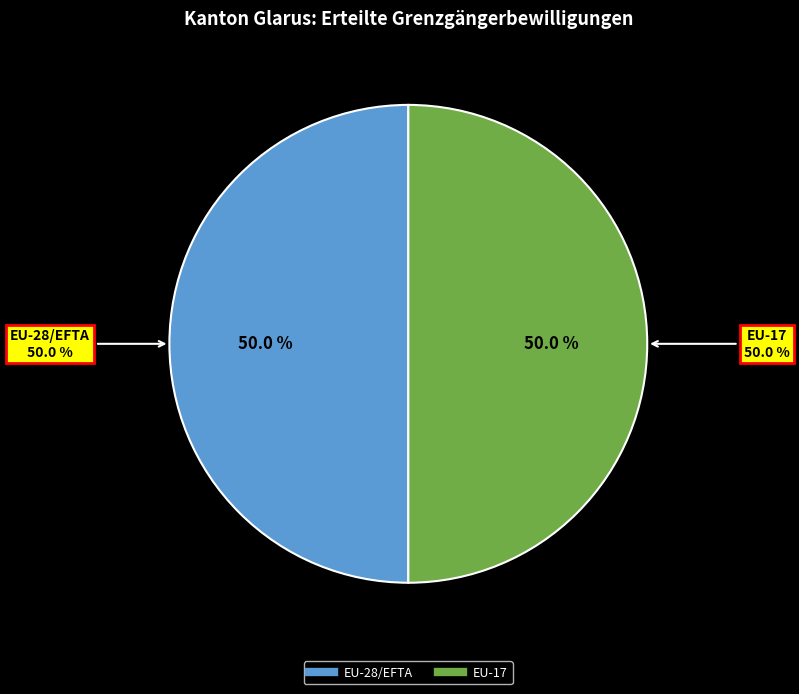

Does Drittstaaten account for over 50% of the chart?

No